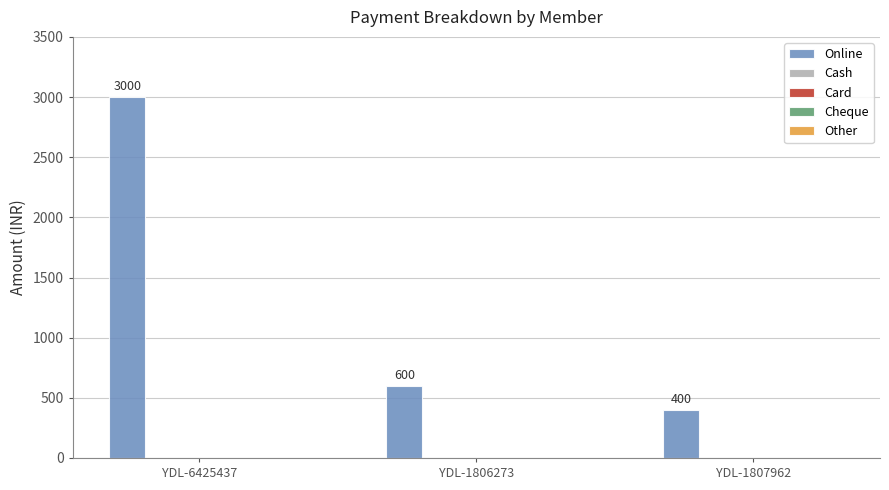

What is the maximum value shown in the chart?

3000